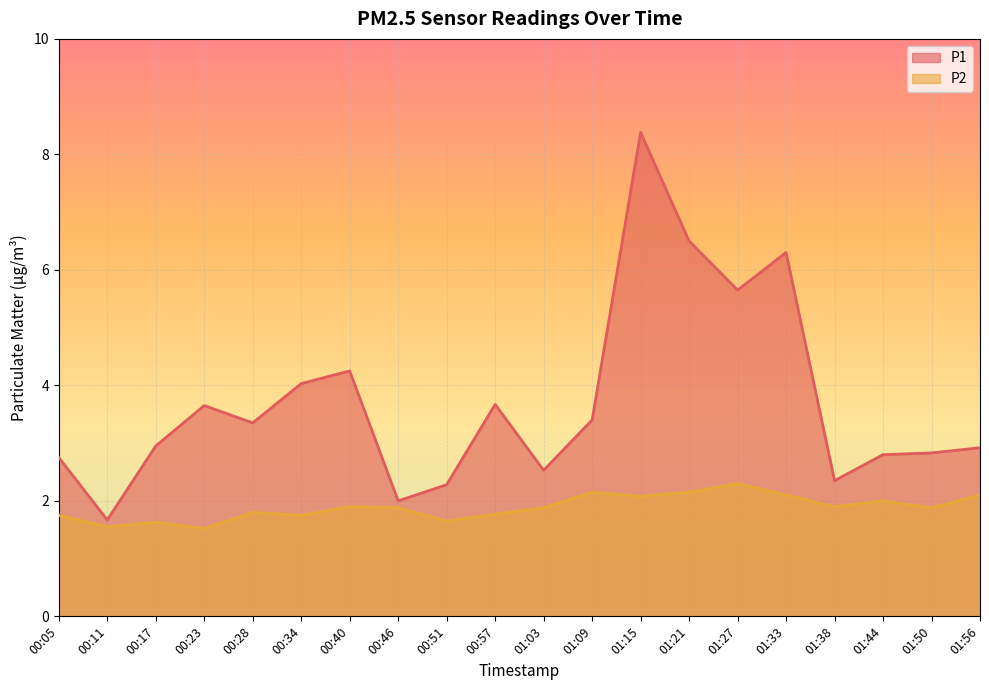

Where is P2 nearest to the value 1?

00:23